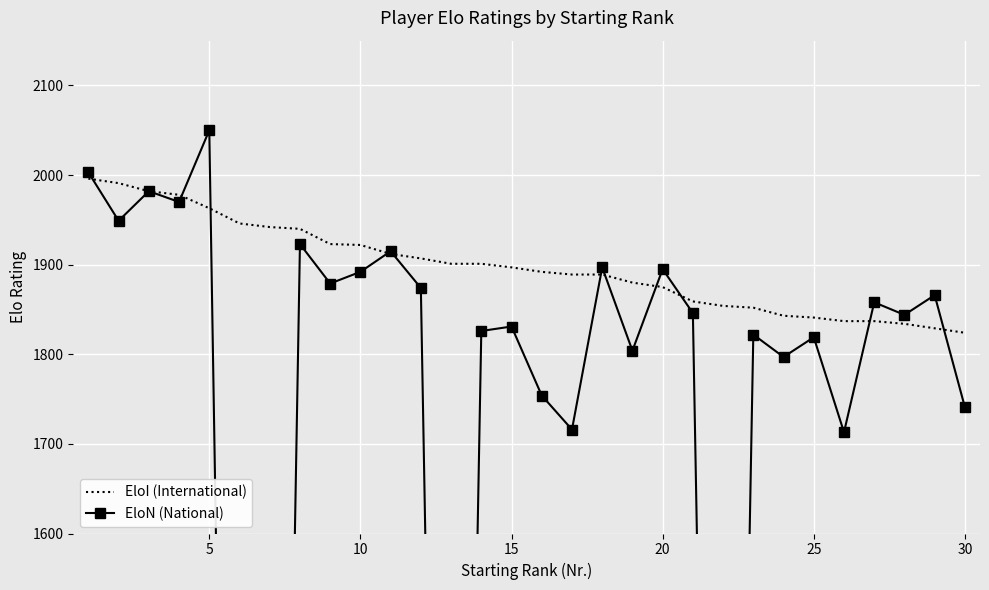

Rank the series at 25 from lowest to highest value.

EloN (National), EloI (International)